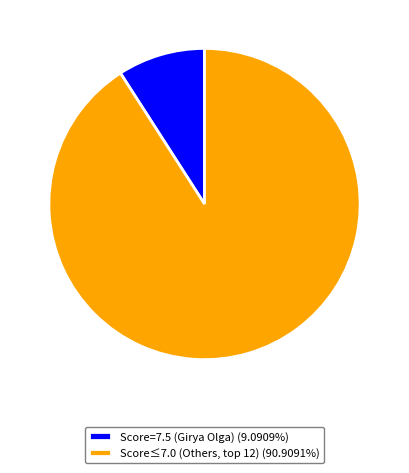

Does any single category account for the majority?

Yes